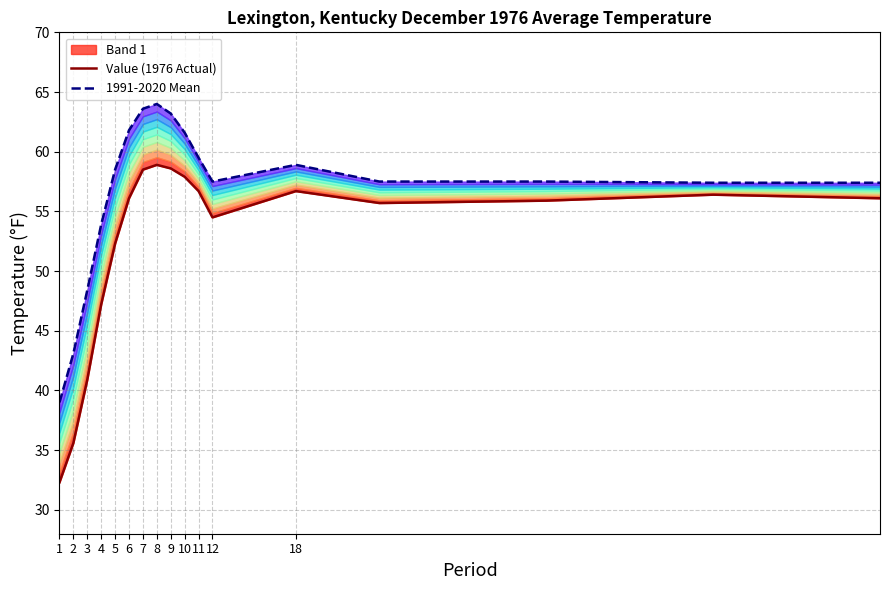

At which label does 1991-2020 Mean first exceed 57?

5